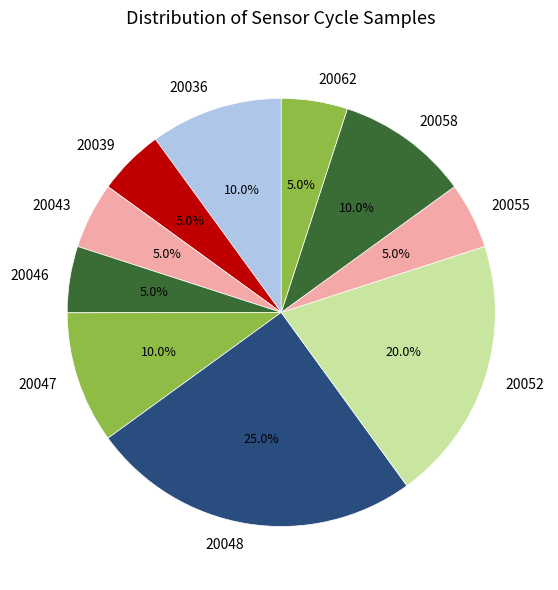

How much of the chart is everything except 20052?

80.0%